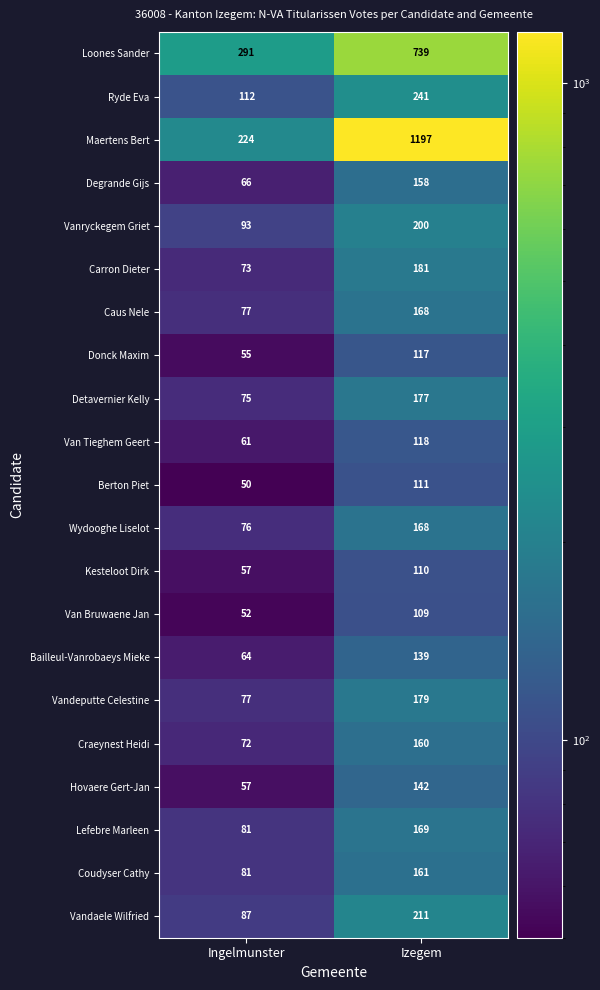

Rank the categories by Craeynest Heidi value from lowest to highest.

Ingelmunster, Izegem